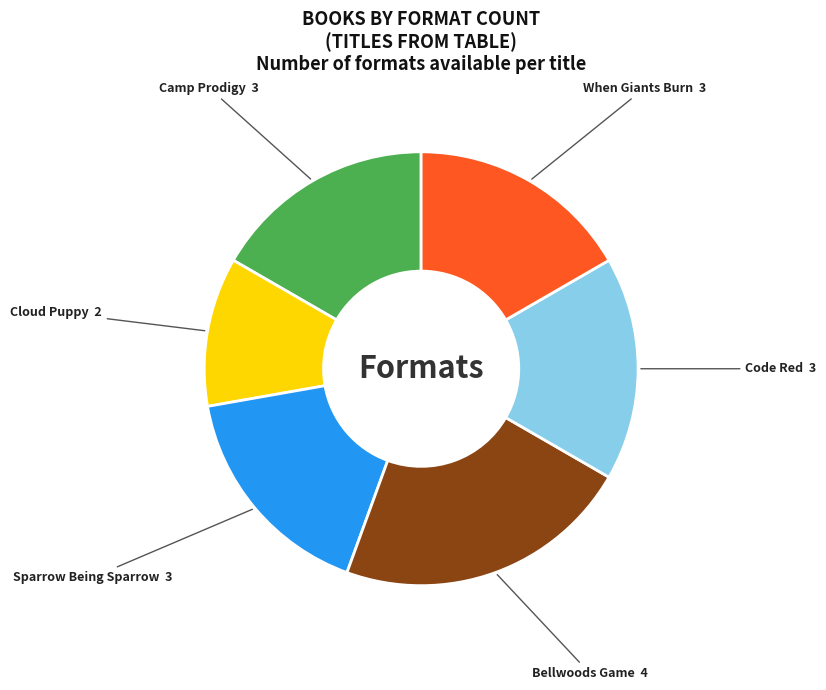

Does any single category account for the majority?

No